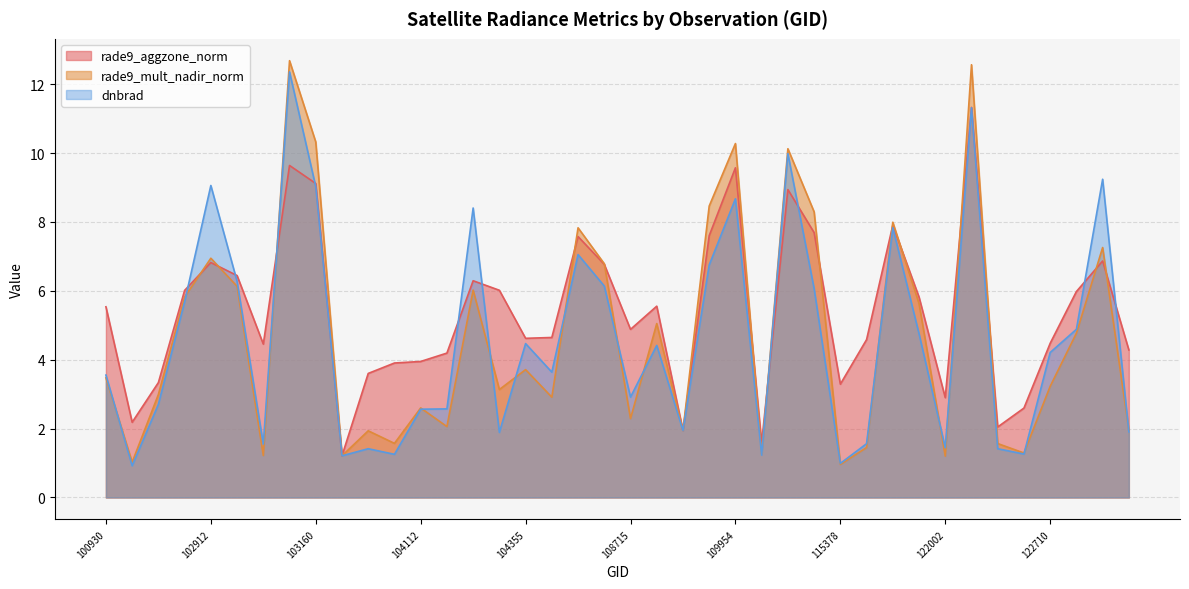

What is the value of the rade9_aggzone_norm point at the 10th from the left?

1.2